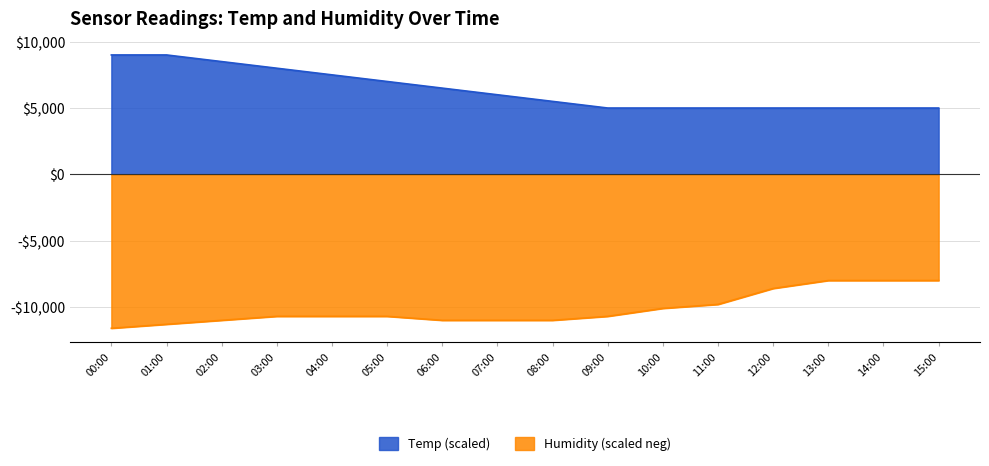

What is the difference between the second highest and minimum values in the Temp series?

4000.0